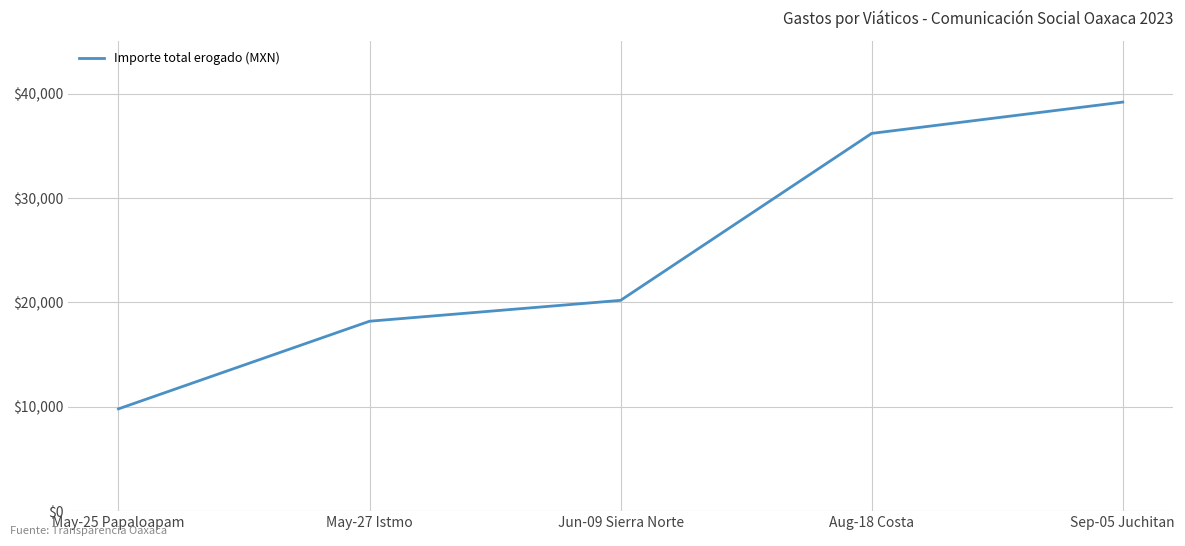

What is the minimum value shown in the chart?

9800